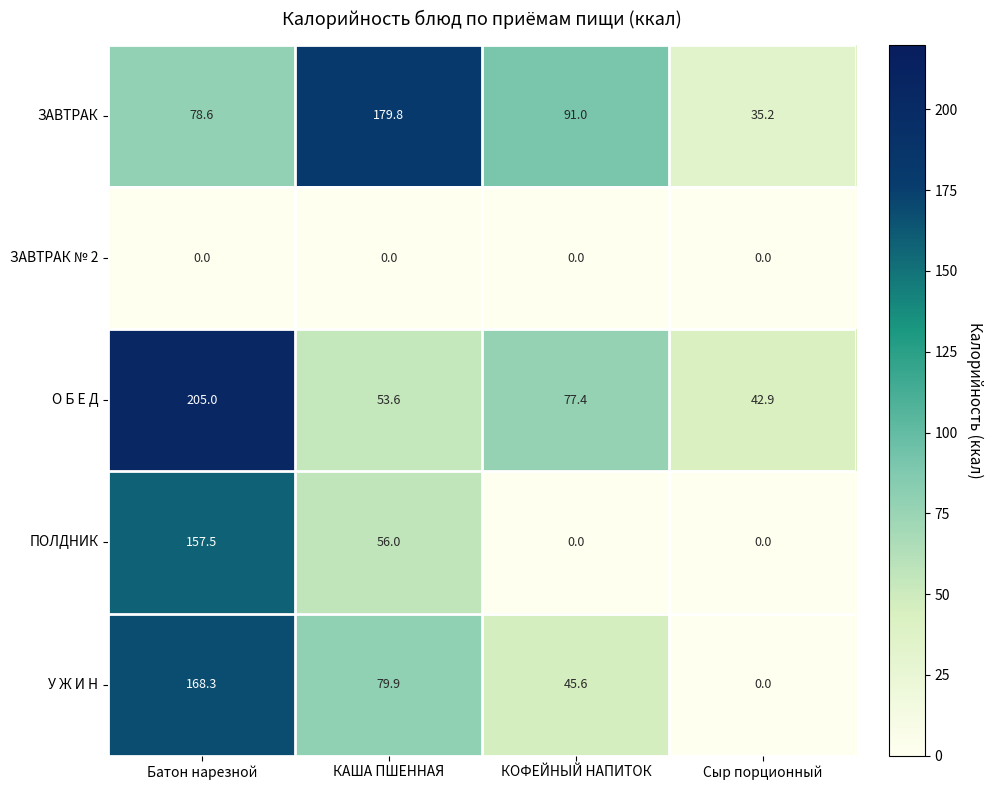

Rank the categories by У Ж И Н value from highest to lowest.

Батон нарезной, КАША ПШЕННАЯ, КОФЕЙНЫЙ НАПИТОК, Сыр порционный